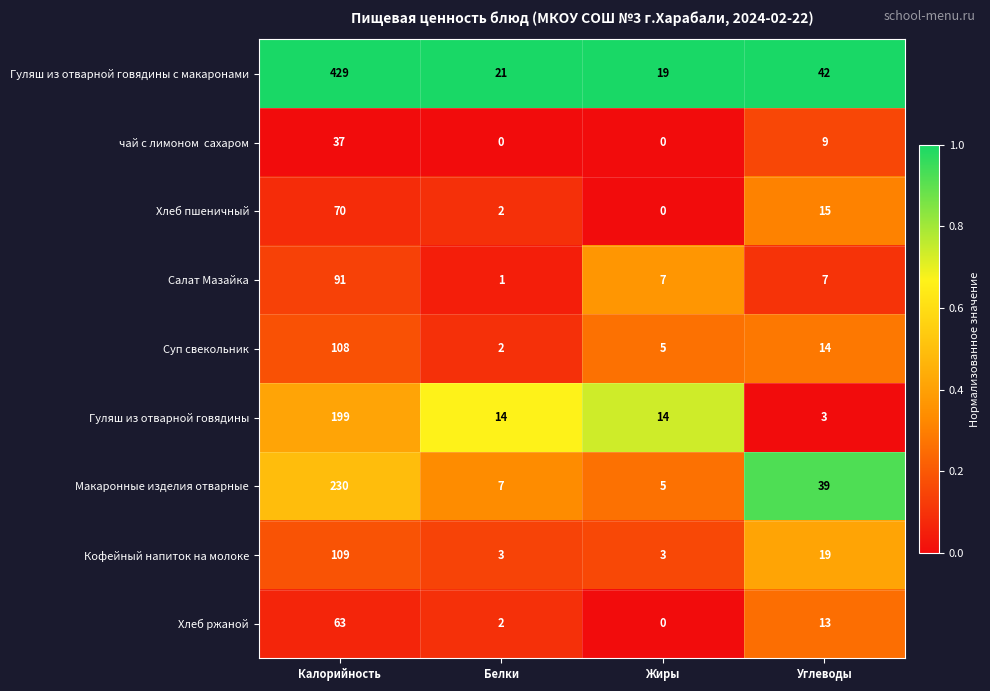

What is the difference between the highest and lowest values at Жиры?

19